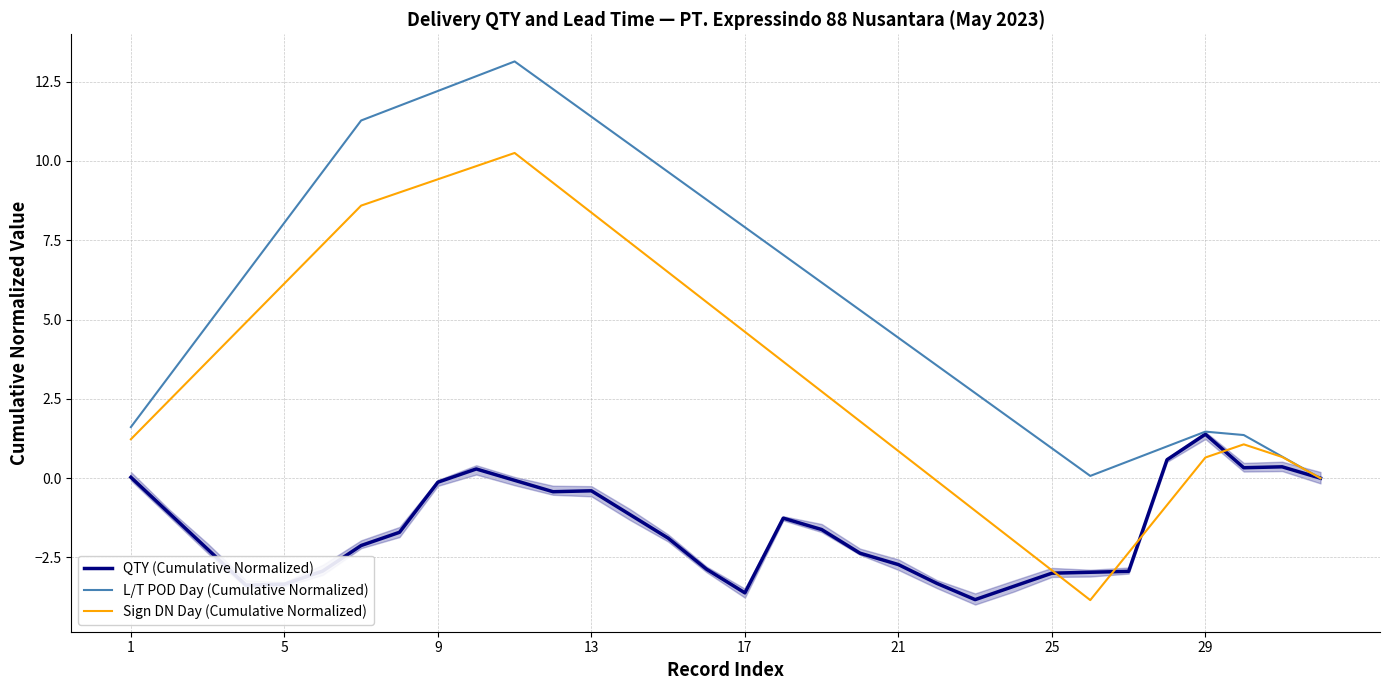

What is the approximate value of L/T POD Day (Cumulative Normalized) at 25?

0.9